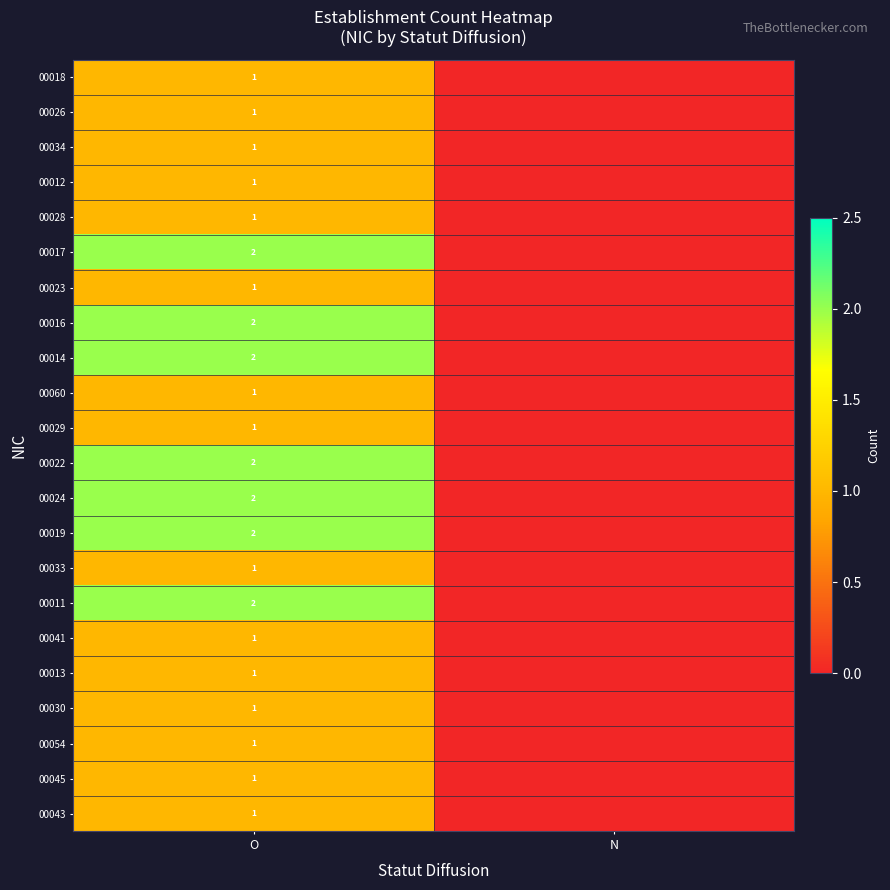

What is the total value across all series at O?

29